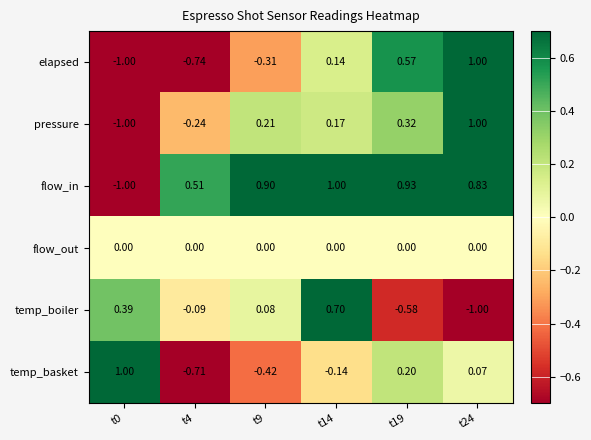

At t4, list the series in order from smallest to largest.

elapsed, temp_basket, pressure, temp_boiler, flow_out, flow_in